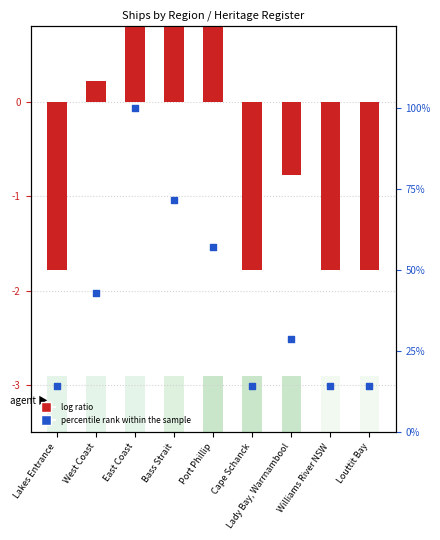

Which series reaches the minimum Y coordinate?

log ratio